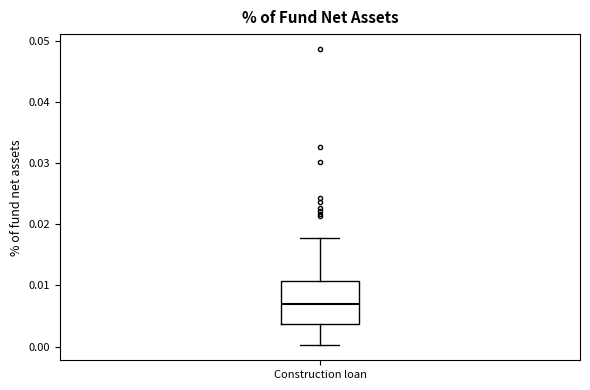

Read this box plot against the y-axis: the position of the median line, the range covered by the box, and the ends of both whiskers. The values are not printed on the chart, so give them approximately, as read against the axis.

median 0.007, box 0.004 to 0.011, whiskers 0.000 to 0.018